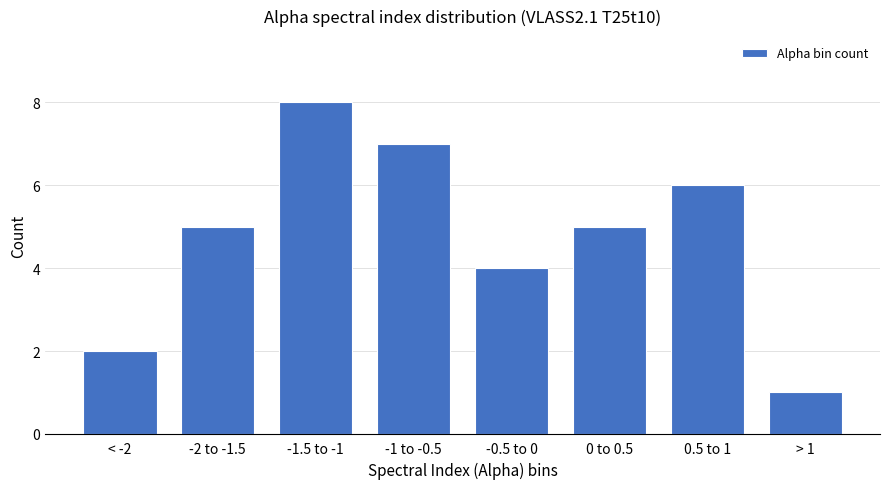

What is the difference between the values at 0.5 to 1 and -1 to -0.5?

1